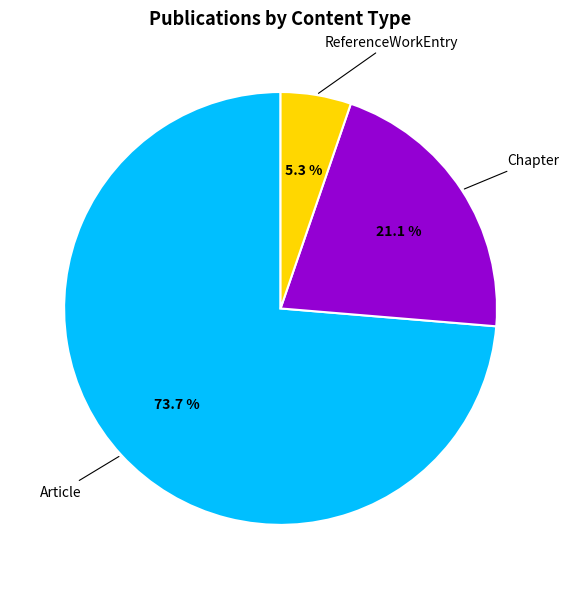

Is there any slice that represents more than half of the pie?

Yes